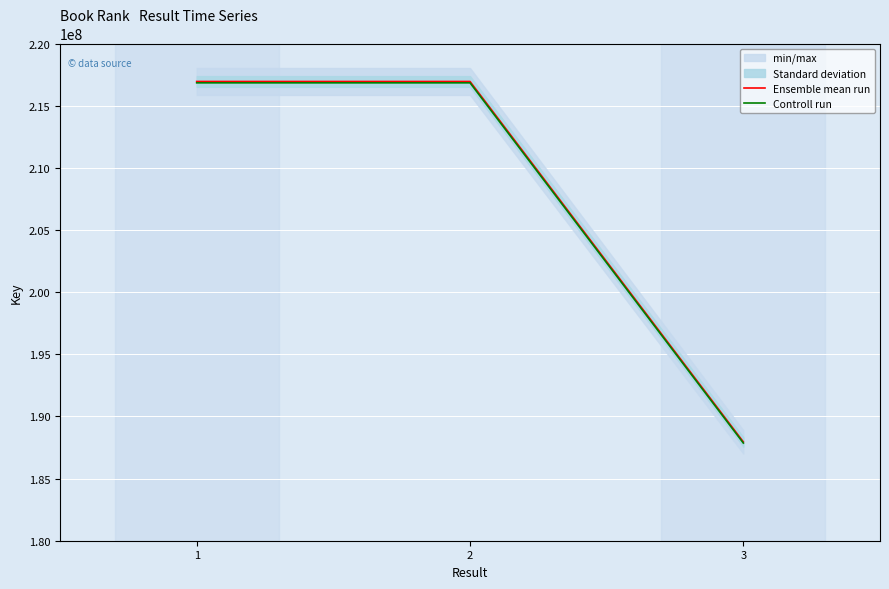

What is the value of the Controll run point at the 2nd from the left?

216835738.9